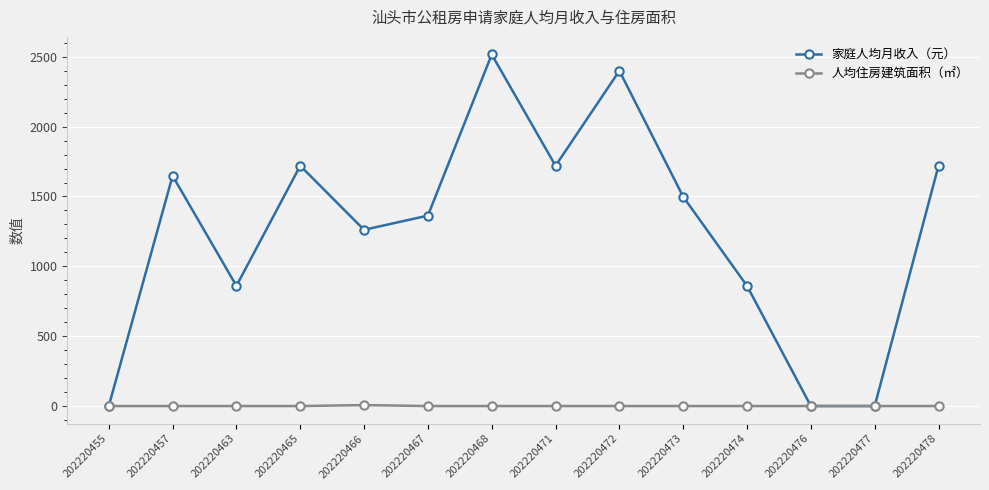

What is the value of the 家庭人均月收入（元） point at the 5th from the left?

1261.5